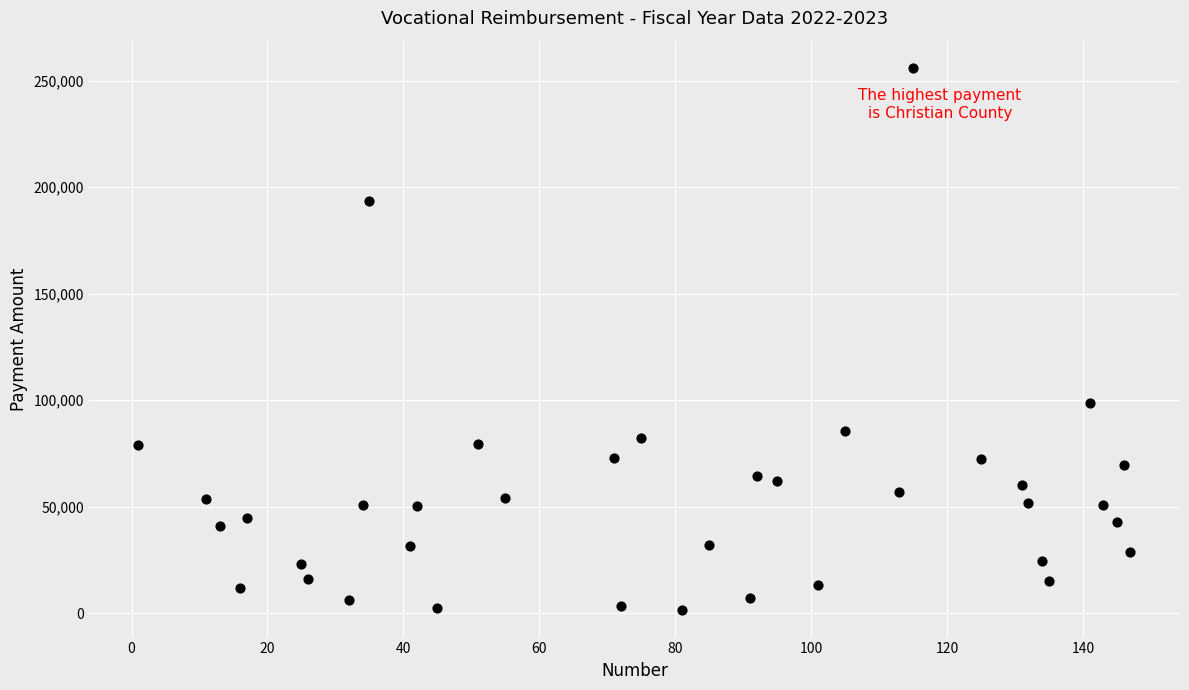

What is the range of X values (max minus min)?

146